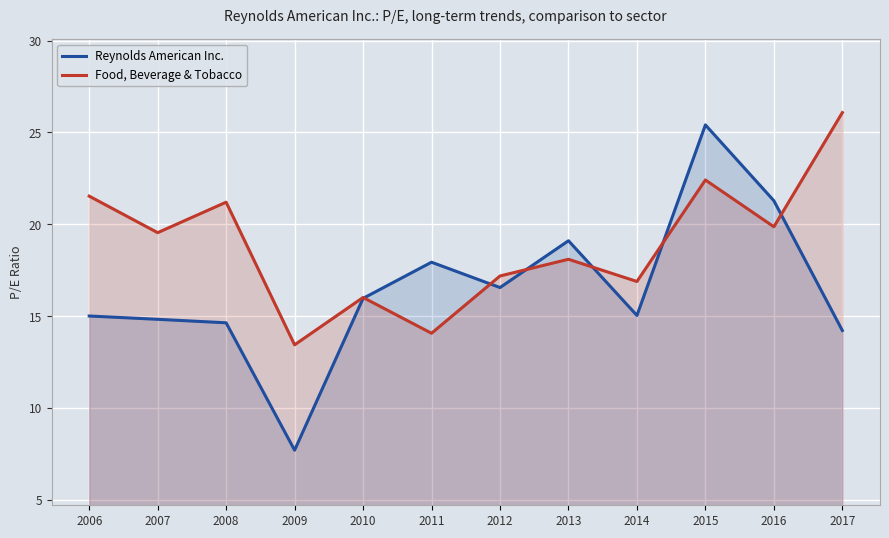

In Reynolds American Inc., how many points are higher than both neighbors (excluding endpoints)?

3